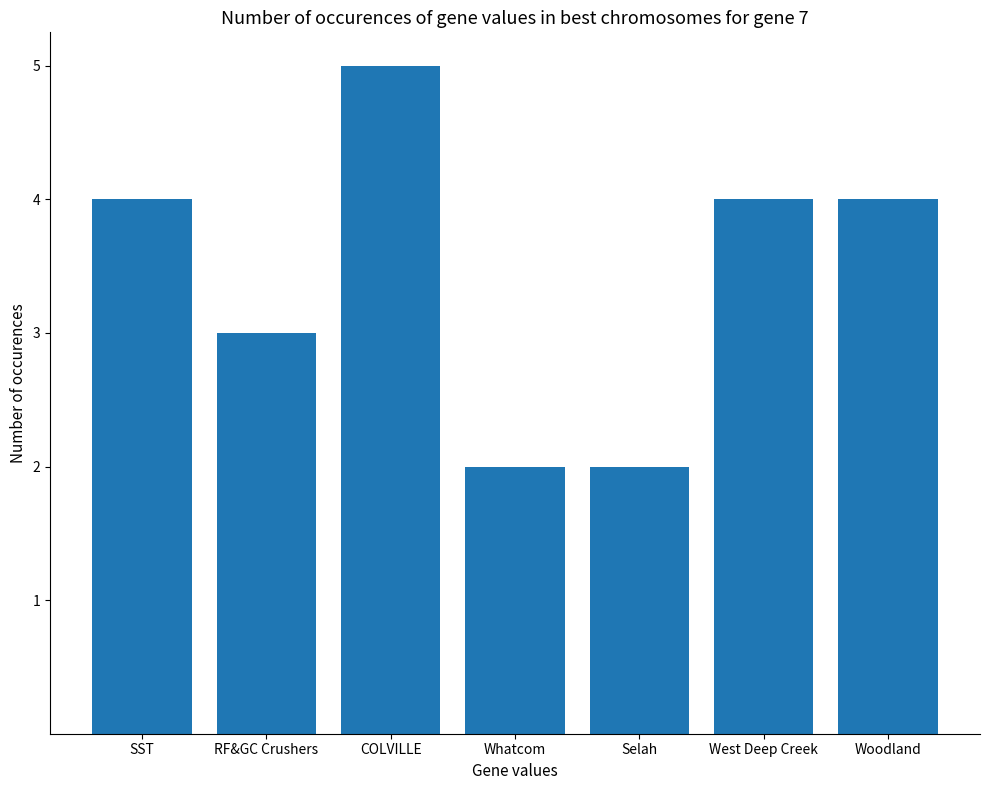

What is the label of the 5th bar from the left?

Selah